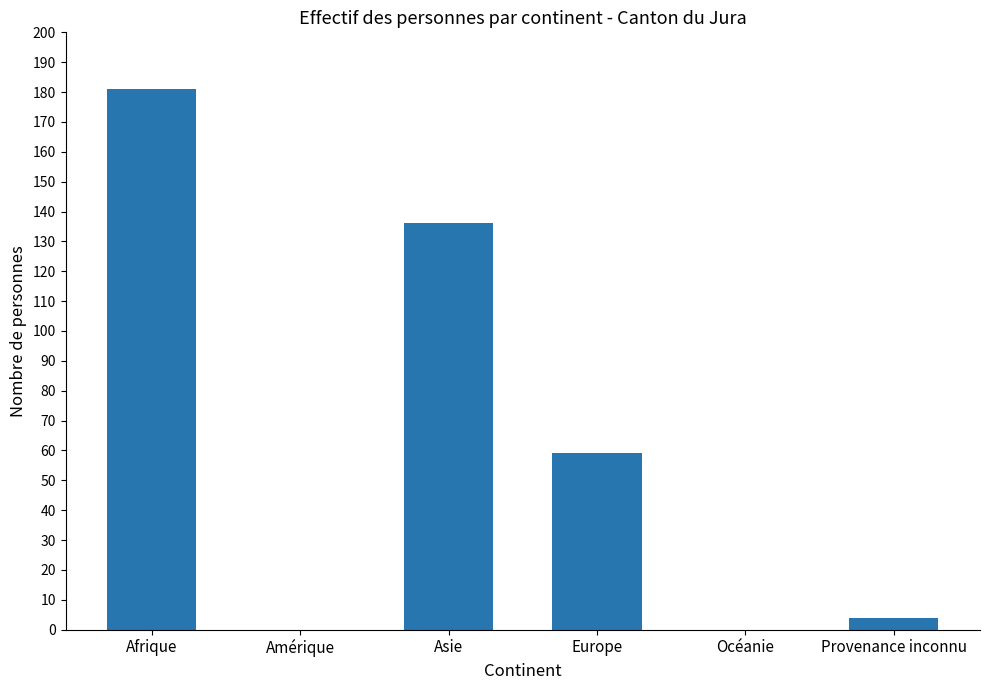

Reading right to left, what are all the values shown in this chart?

Provenance inconnu=4	Océanie=0	Europe=59	Asie=136	Amérique=0	Afrique=181